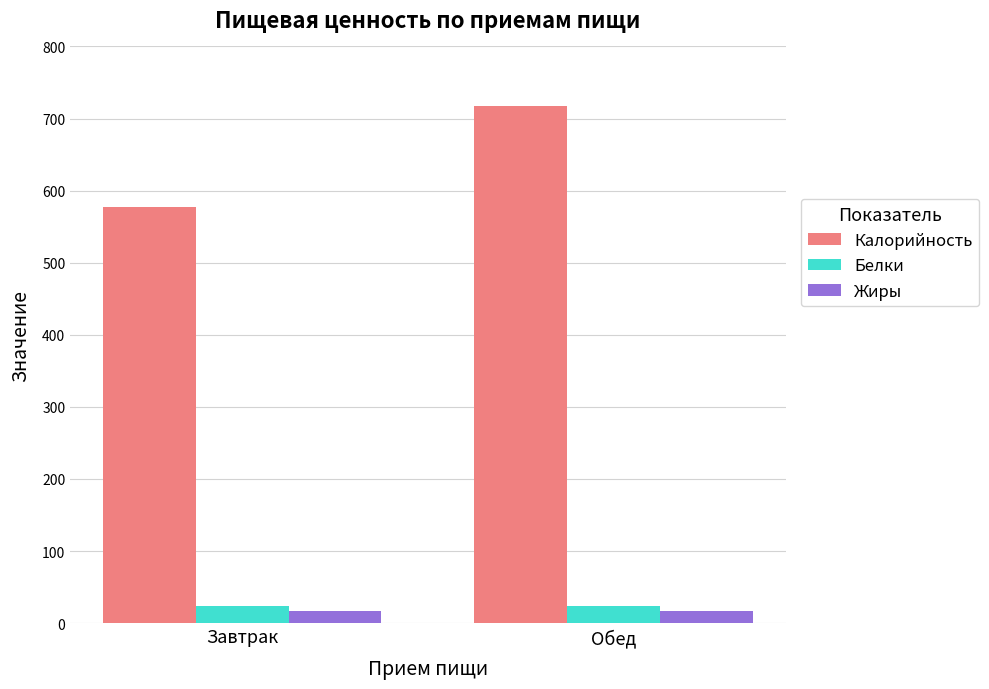

Which series has the largest total across all categories?

Калорийность